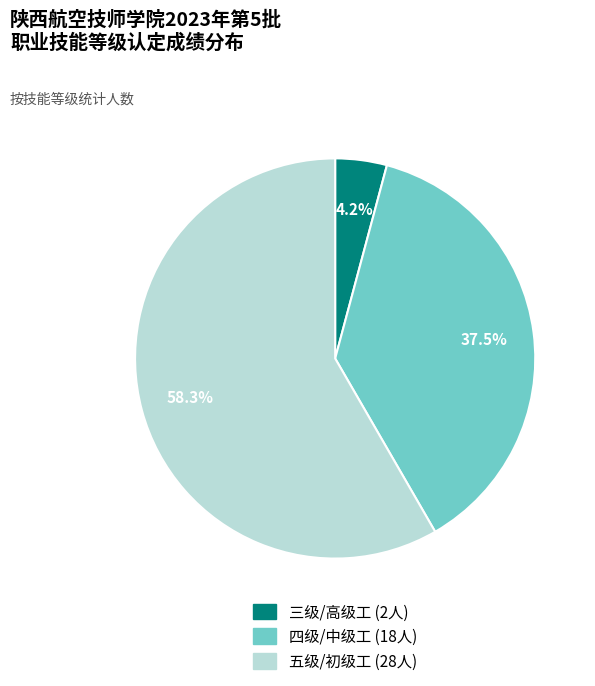

What portion of the pie excludes 五级/初级工?

41.7%